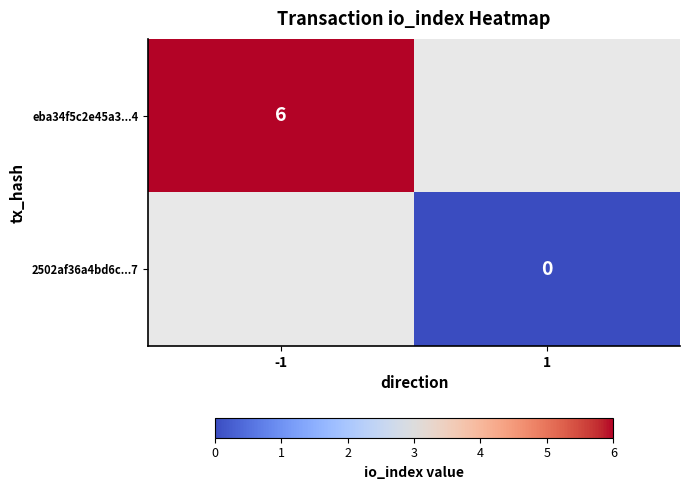

At which label does 2502af36a4bd6c...7 reach its minimum?

-1